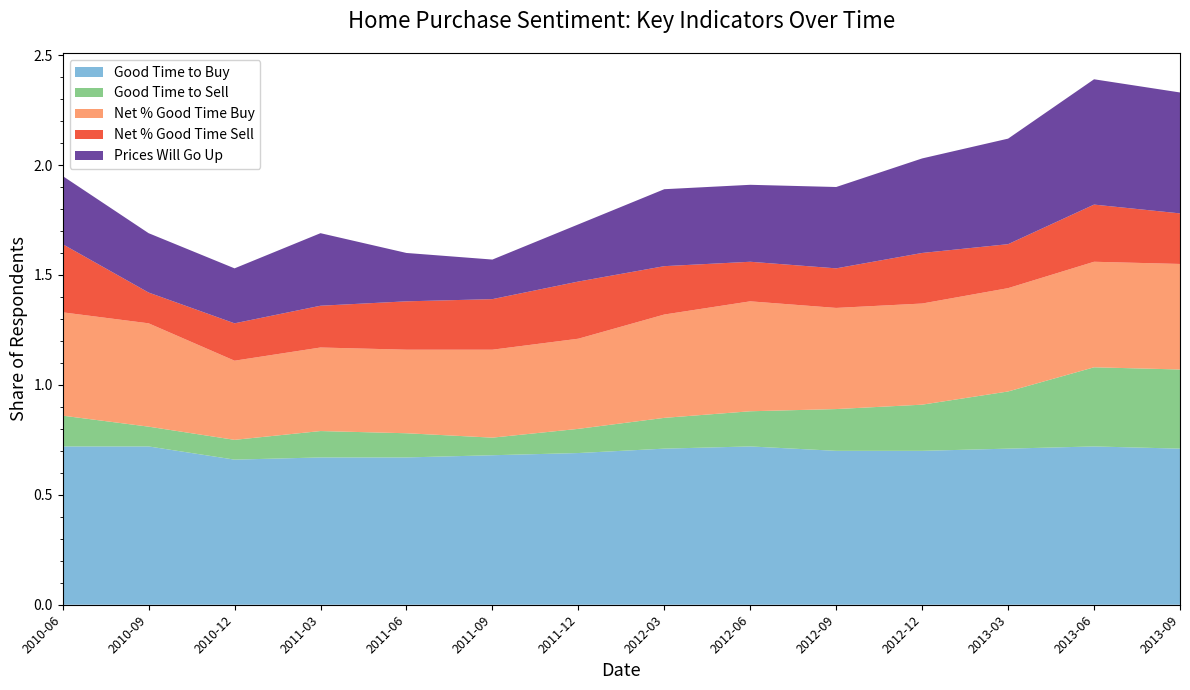

Reading right to left, list all the values displayed in this chart.

Good Time to Buy: 2013-09=0.7	2013-06=0.7	2013-03=0.7	2012-12=0.7	2012-09=0.7	2012-06=0.7	2012-03=0.7	2011-12=0.7	2011-09=0.7	2011-06=0.7	2011-03=0.7	2010-12=0.7	2010-09=0.7	2010-06=0.7
Good Time to Sell: 2013-09=0.4	2013-06=0.4	2013-03=0.3	2012-12=0.2	2012-09=0.2	2012-06=0.2	2012-03=0.1	2011-12=0.1	2011-09=0.1	2011-06=0.1	2011-03=0.1	2010-12=0.1	2010-09=0.1	2010-06=0.1
Net % Good Time Buy: 2013-09=0.5	2013-06=0.5	2013-03=0.5	2012-12=0.5	2012-09=0.5	2012-06=0.5	2012-03=0.5	2011-12=0.4	2011-09=0.4	2011-06=0.4	2011-03=0.4	2010-12=0.4	2010-09=0.5	2010-06=0.5
Net % Good Time Sell: 2013-09=0.2	2013-06=0.3	2013-03=0.2	2012-12=0.2	2012-09=0.2	2012-06=0.2	2012-03=0.2	2011-12=0.3	2011-09=0.2	2011-06=0.2	2011-03=0.2	2010-12=0.2	2010-09=0.1	2010-06=0.3
Prices Will Go Up: 2013-09=0.6	2013-06=0.6	2013-03=0.5	2012-12=0.4	2012-09=0.4	2012-06=0.3	2012-03=0.3	2011-12=0.3	2011-09=0.2	2011-06=0.2	2011-03=0.3	2010-12=0.2	2010-09=0.3	2010-06=0.3